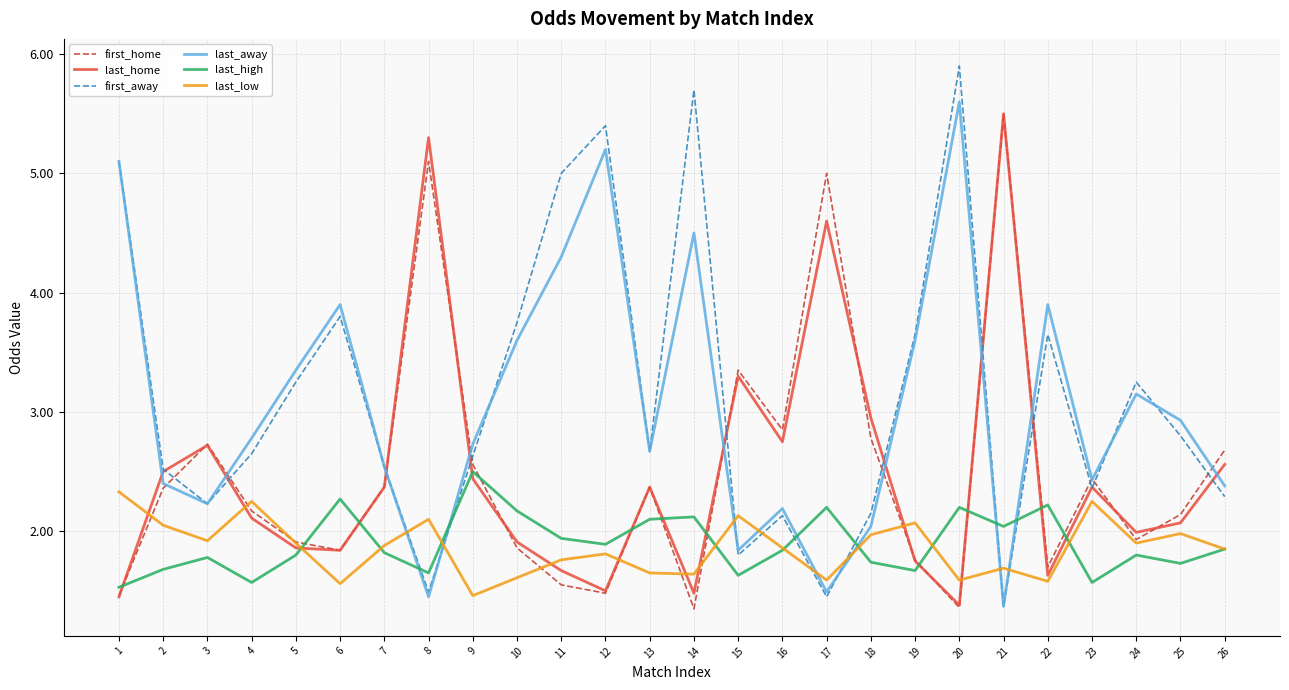

True or false: last_high and last_home cross at least once.

True